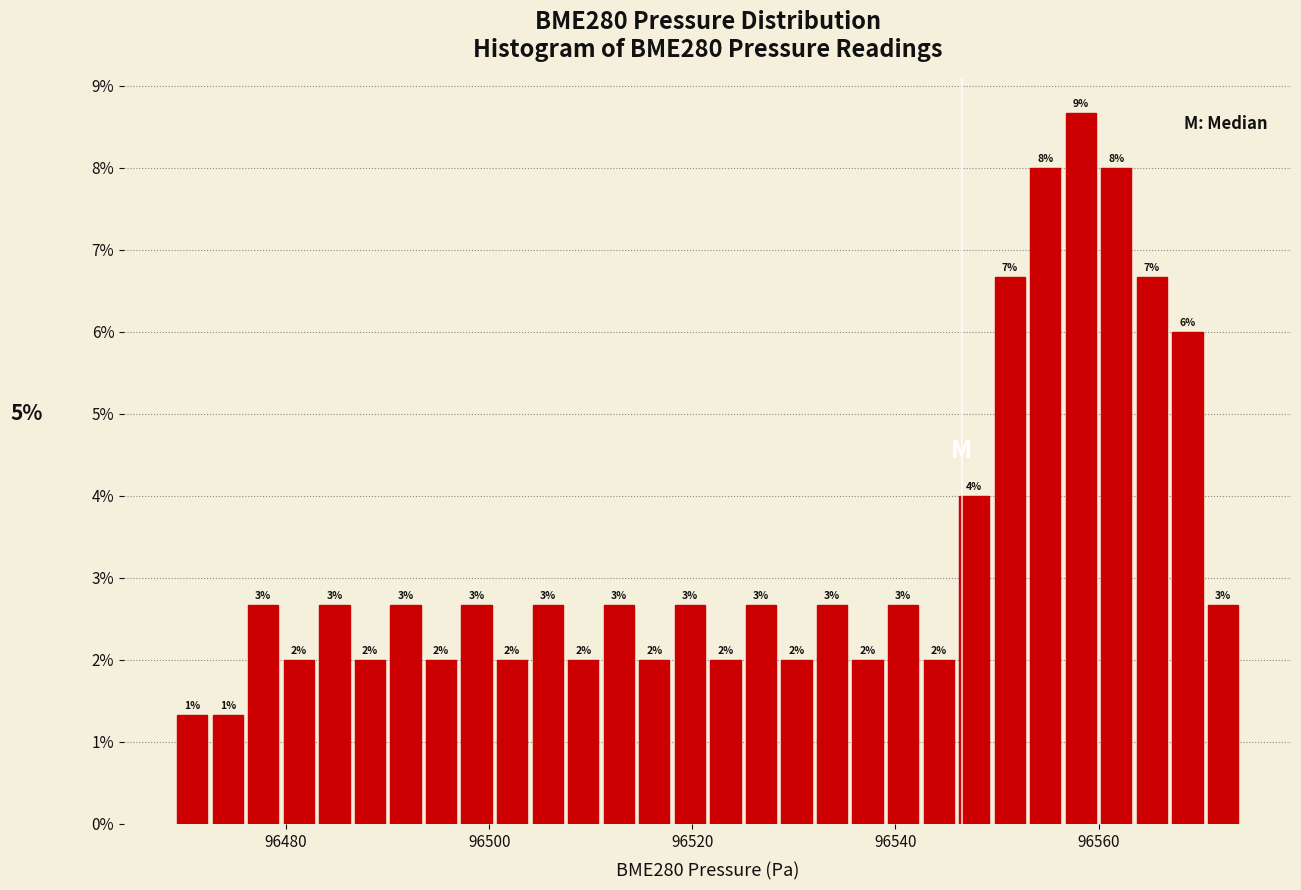

Around what value on the x-axis is the tallest bar? Give the approximate position of its centre, as read against the axis.

96558